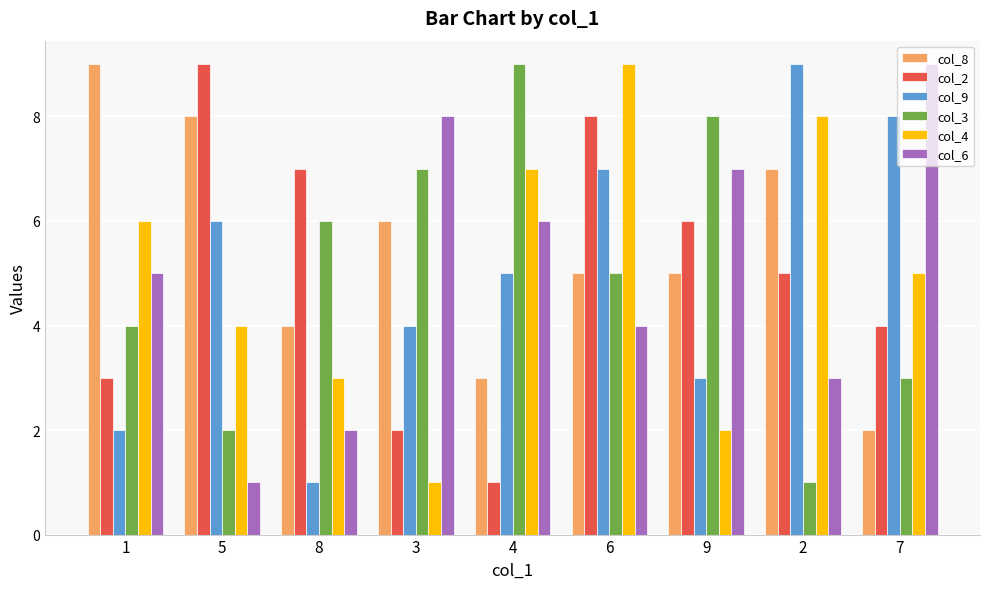

True or false: col_6 has a value of 4 at 6.

True